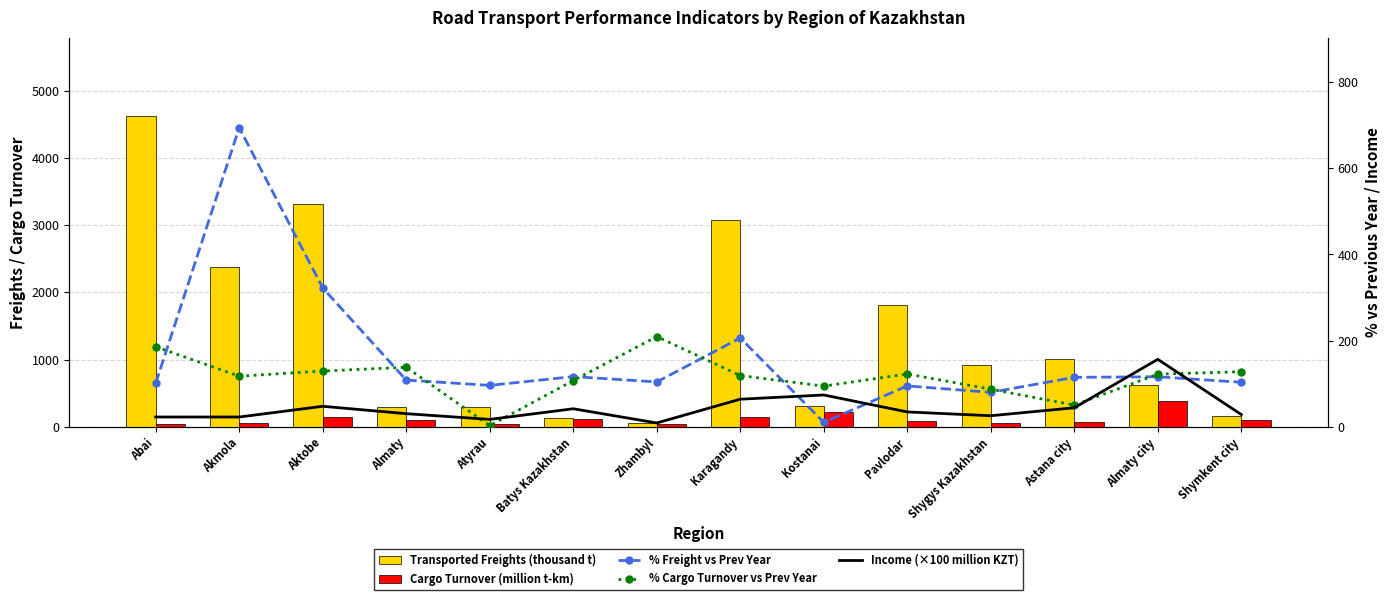

What is the sum of all % Cargo Turnover vs Prev Year values?

1617.6